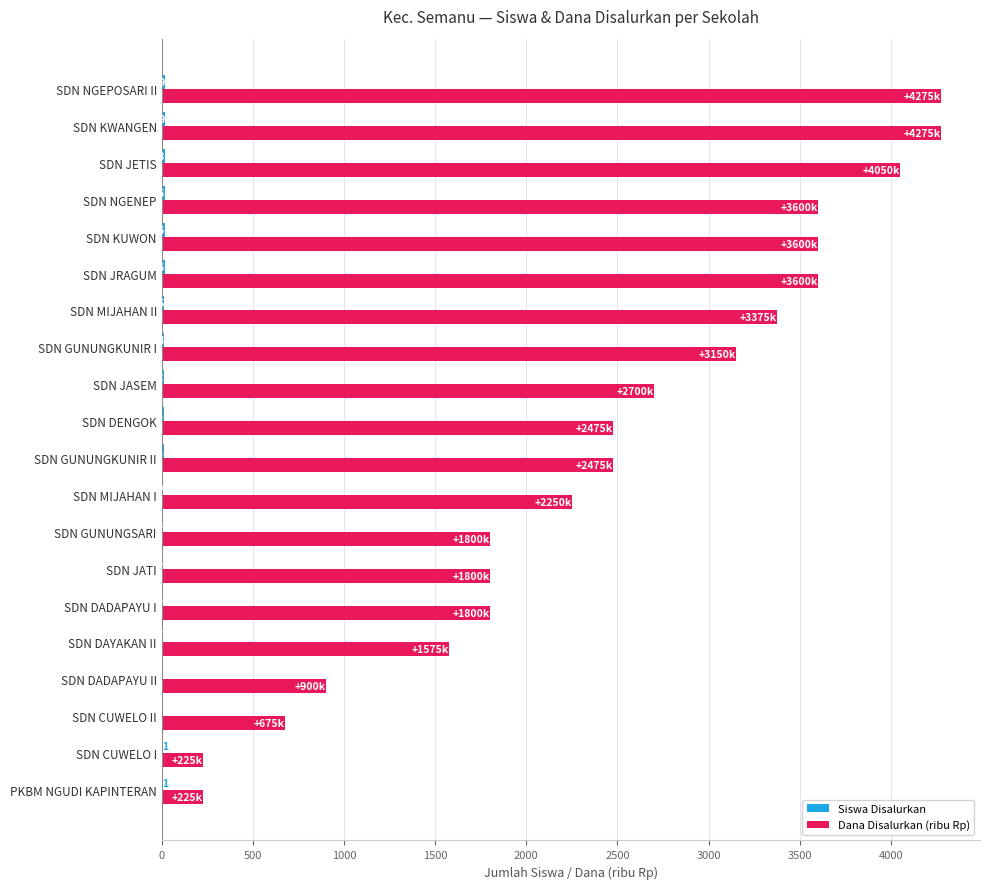

The value of Dana Disalurkan (ribu Rp) at SDN GUNUNGKUNIR I is 4794. True or false?

False